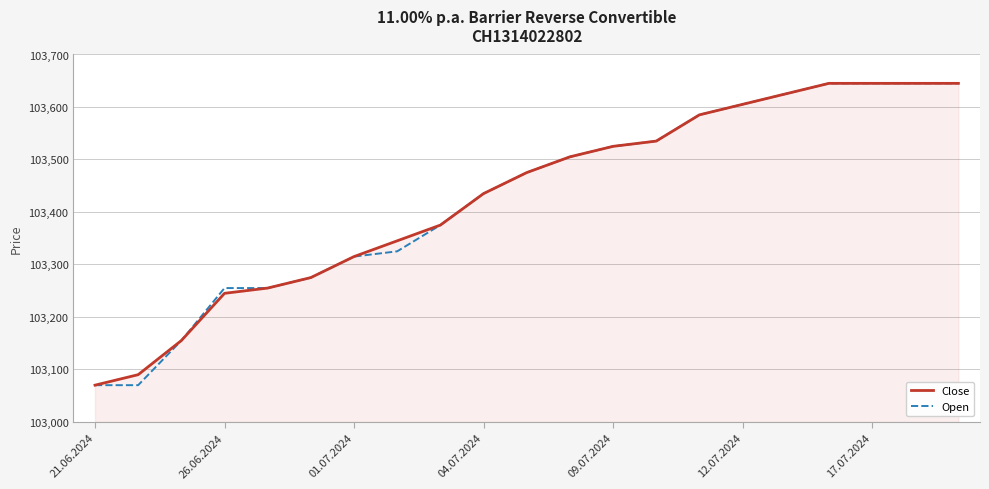

Reading left to right, extract all data points from this chart.

Close: 103070	103090	103155	103245	103255	103275	103315	103345	103375	103435	103475	103505	103525	103535	103585	103605	103625	103645	103645	103645	103645
Open: 103070	103070	103155	103255	103255	103275	103315	103325	103375	103435	103475	103505	103525	103535	103585	103605	103625	103645	103645	103645	103645